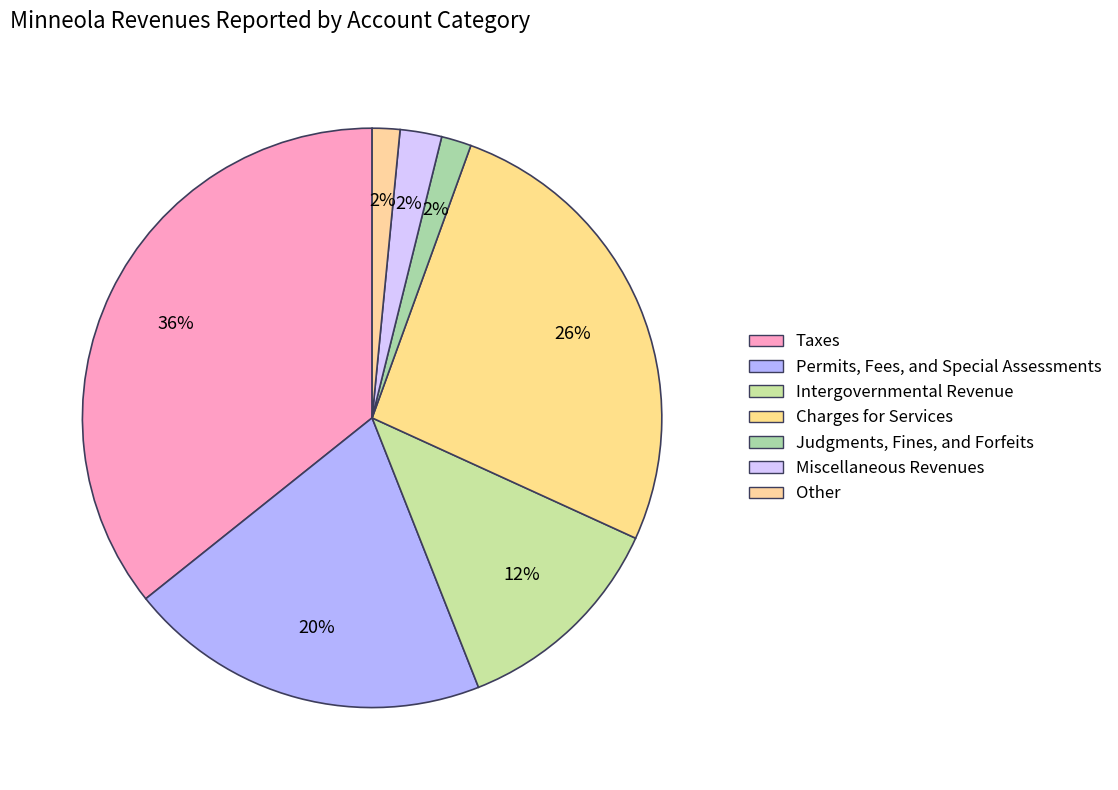

What is the ratio of the value at Charges for Services to the value at Taxes?

0.7